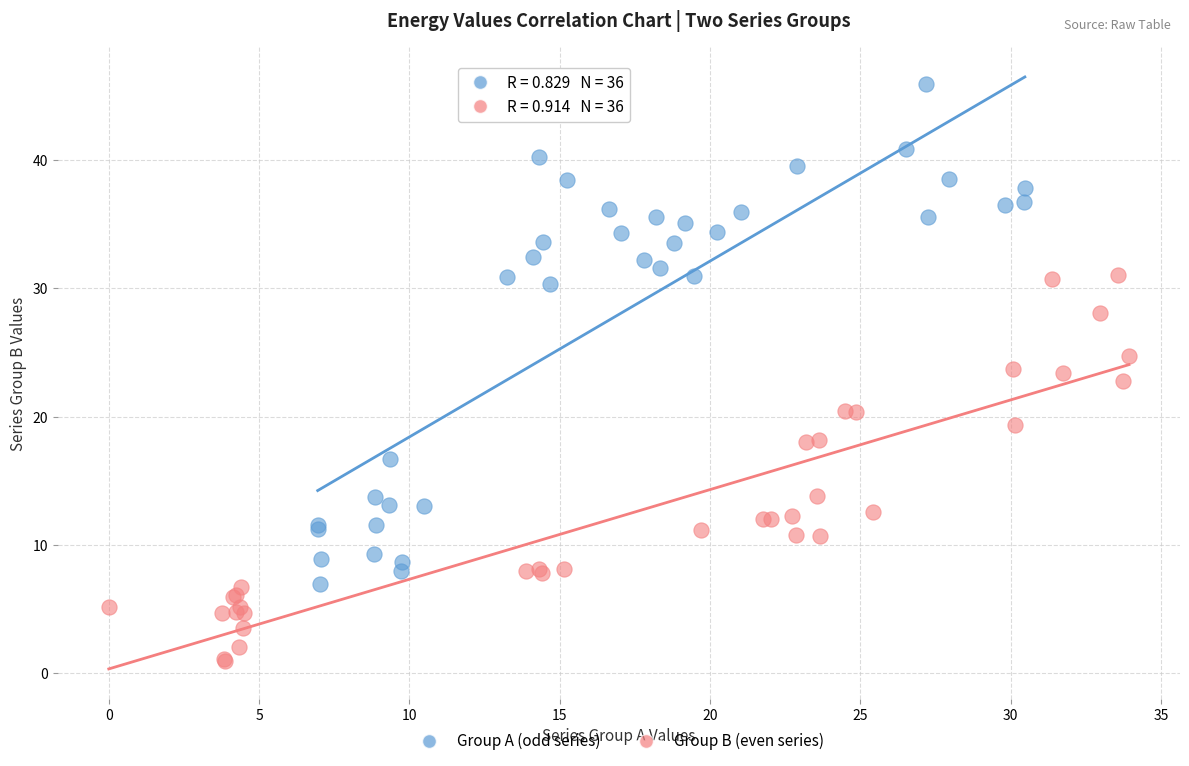

Which series has the widest spread of Y values?

Group A (odd series)